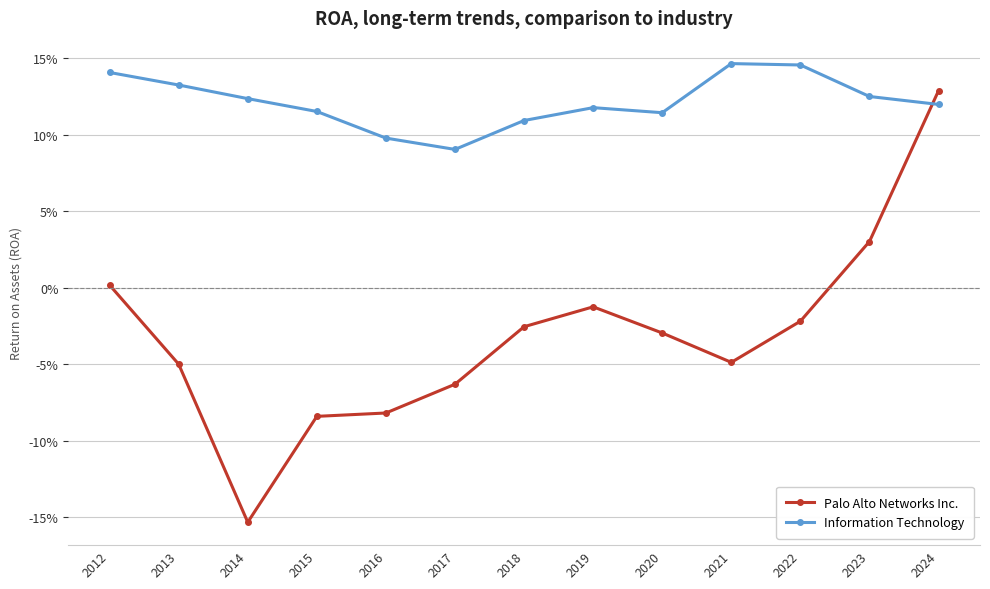

What is the sum of all Information Technology values?

1.6